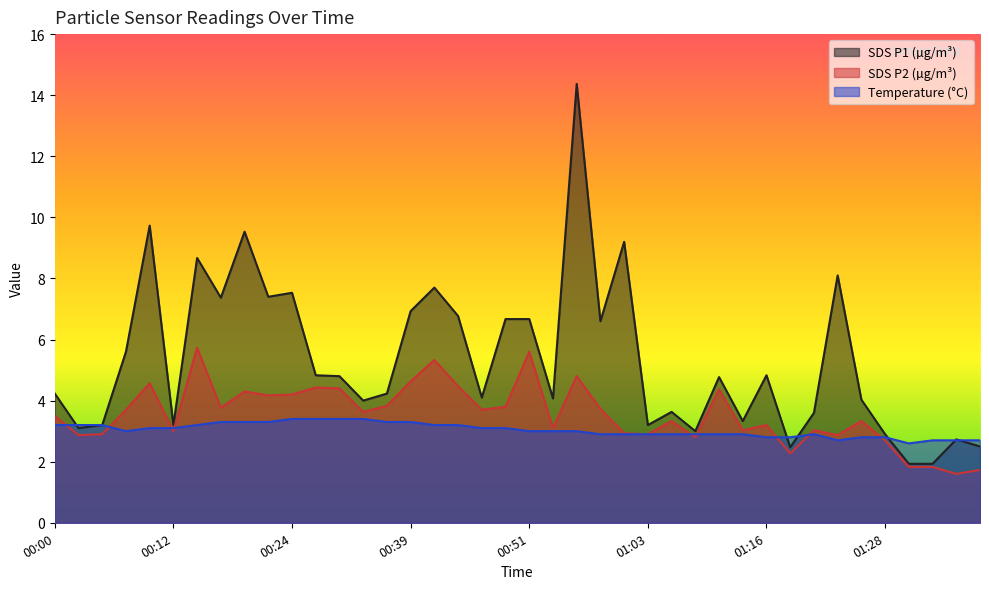

What are all the series names shown in the legend?

SDS P1 (µg/m³), SDS P2 (µg/m³), Temperature (°C)